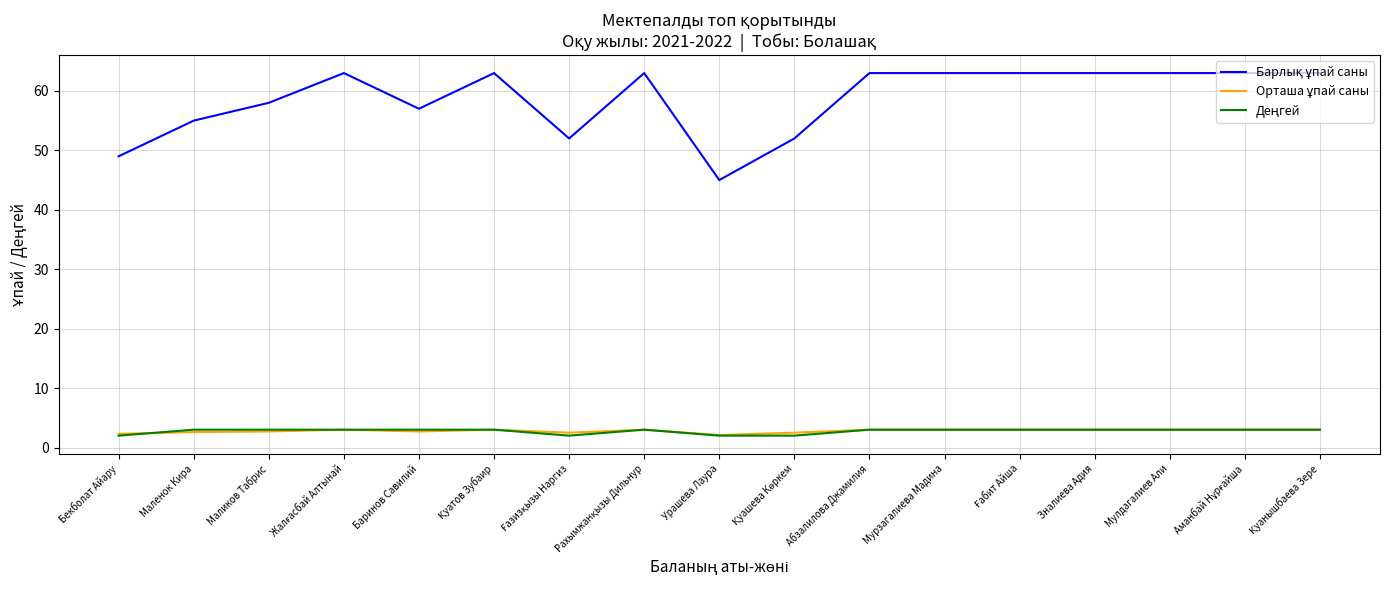

What is the greatest value displayed?

63.0